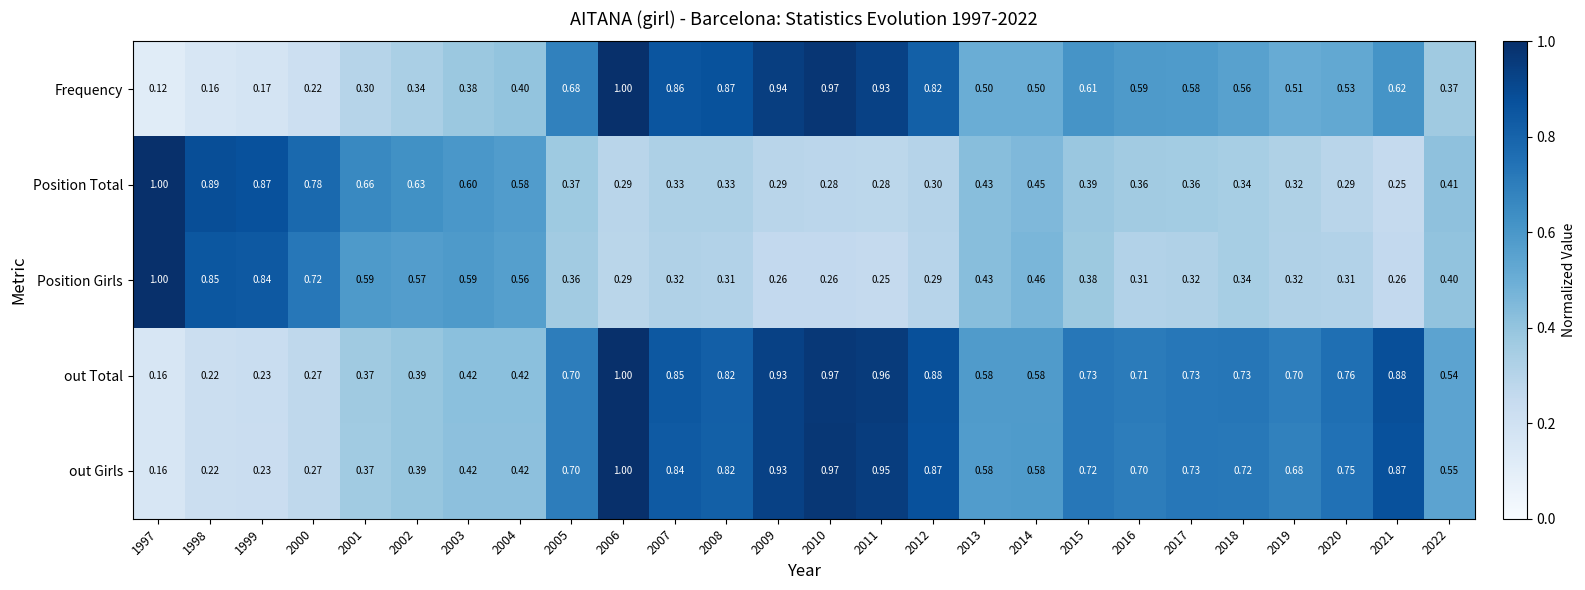

Is the value of out Total at 2005 greater than the value of Position Total at 2012?

Yes